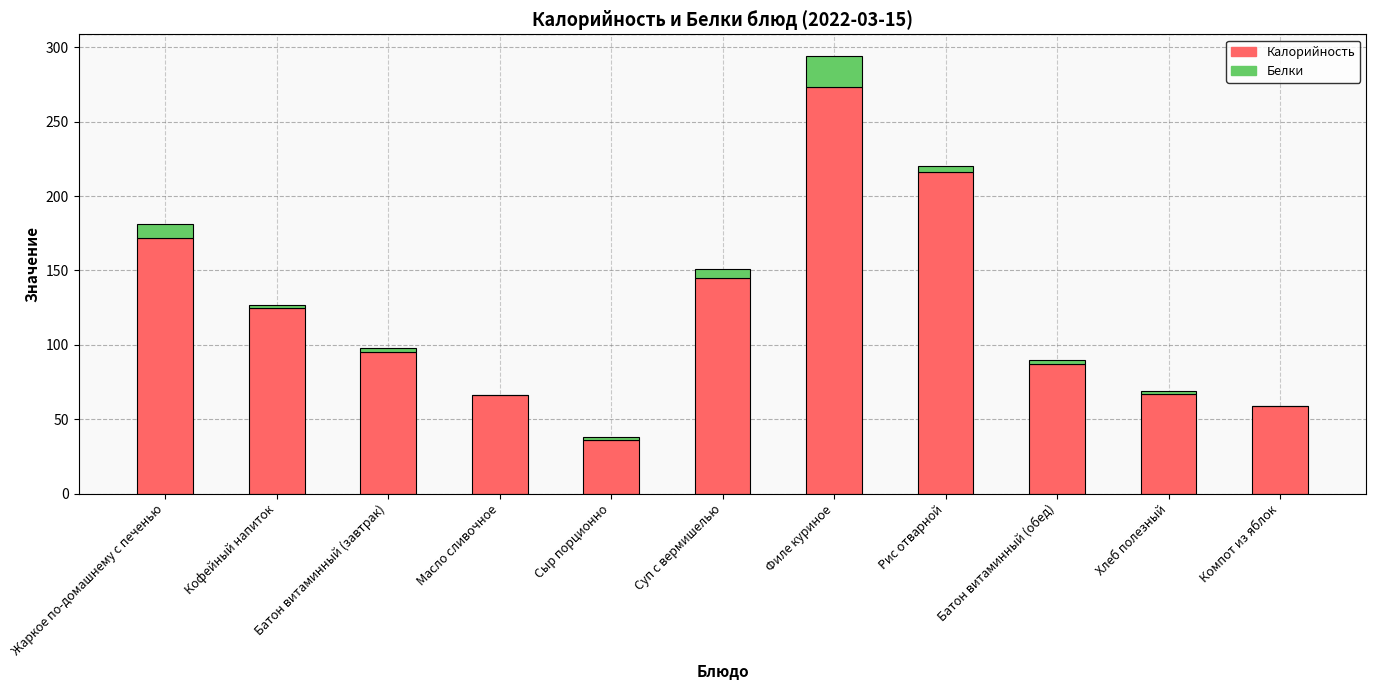

Count the number of categories in the chart.

11